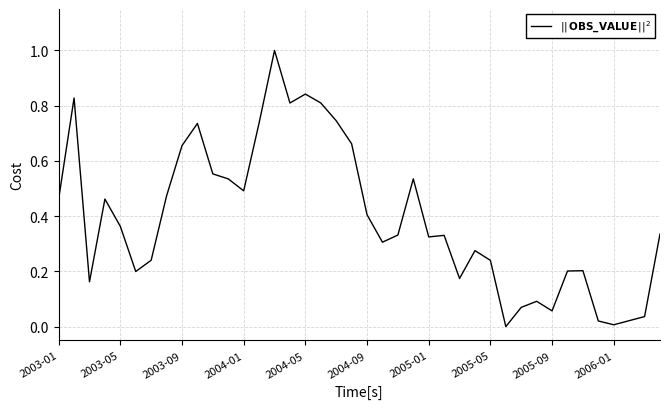

What is the difference between the maximum and minimum values?

1.0